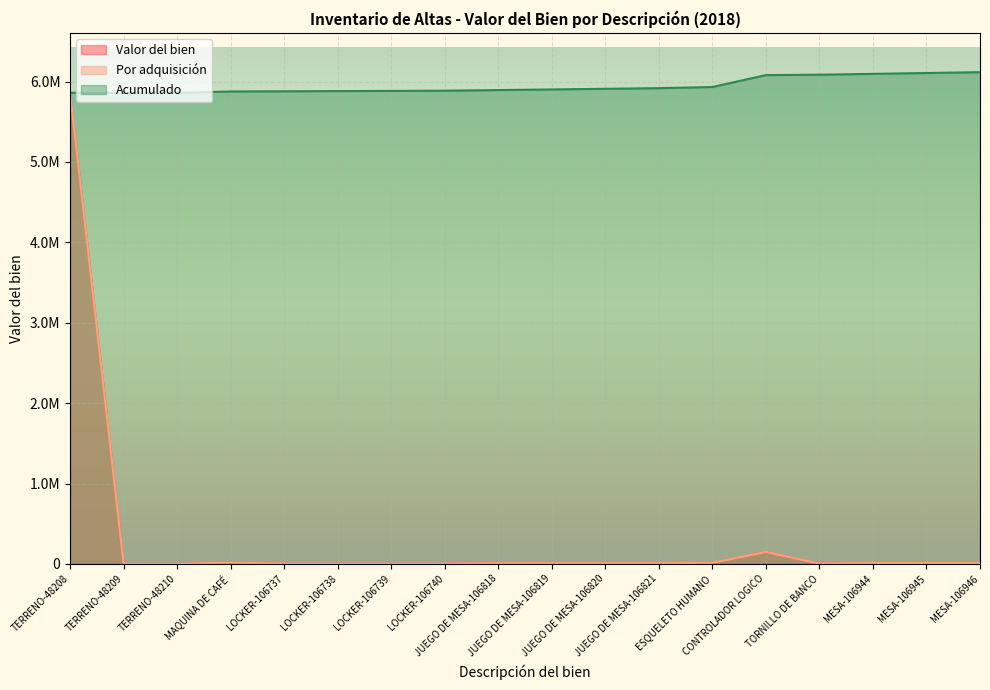

What is the approximate value of Por adquisición at TERRENO-48208?

5860595.3